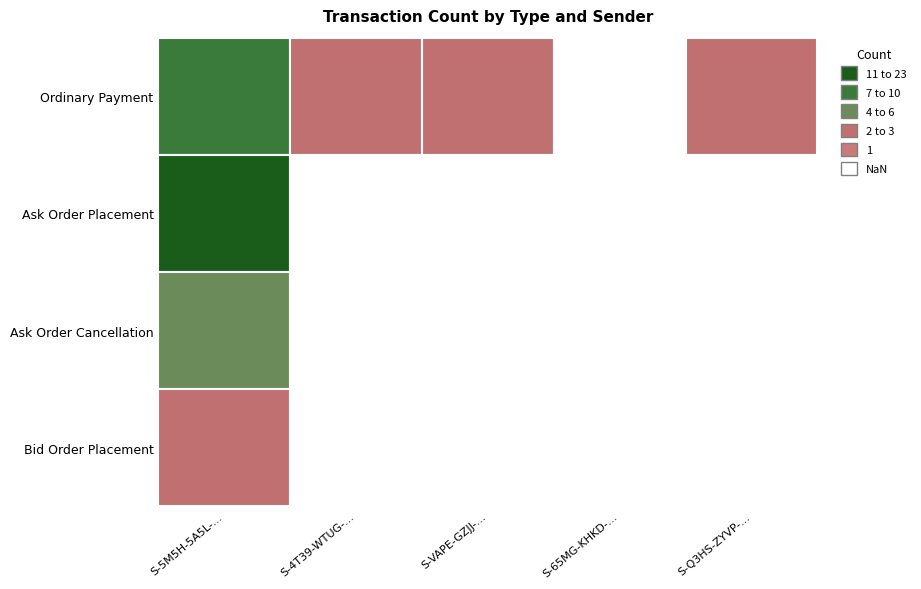

What is the spread (max minus min) of values at S-Q3HS-ZYVP-WTDK-FMD2Z?

1